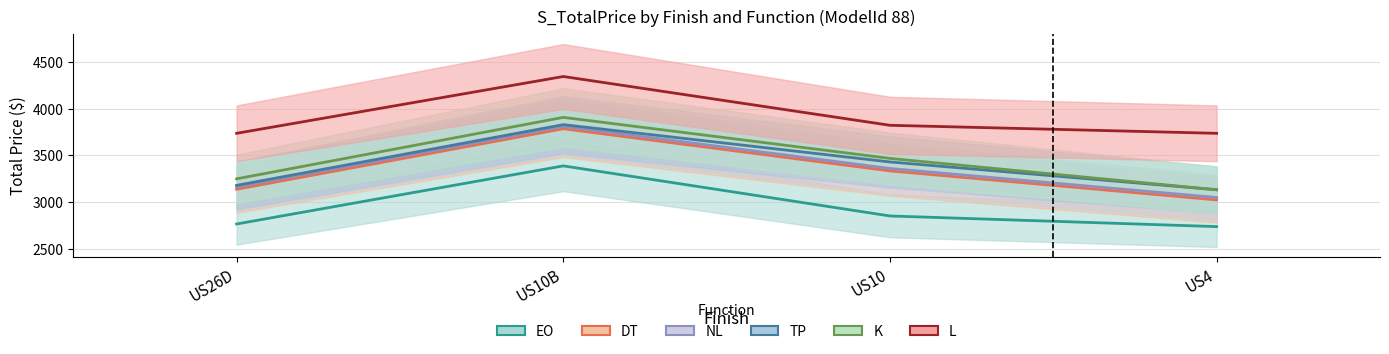

What is the label of the 1st point from the right?

US4